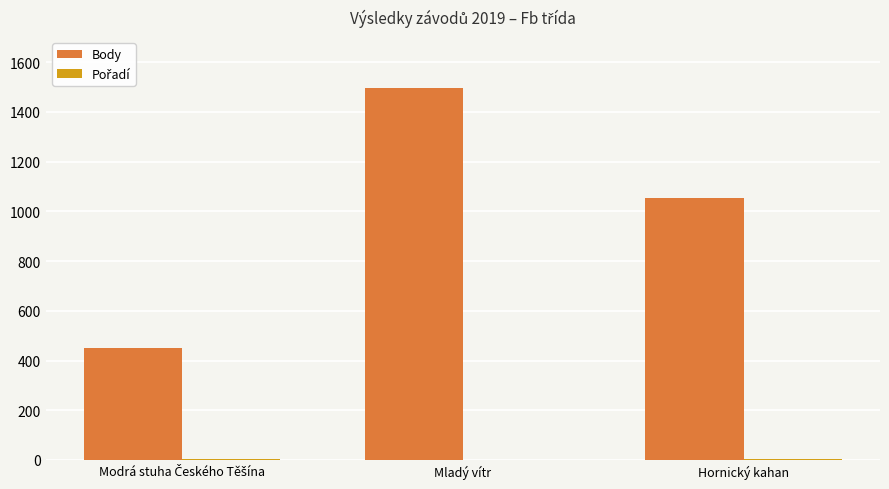

What is the sum of all Body values?

3003